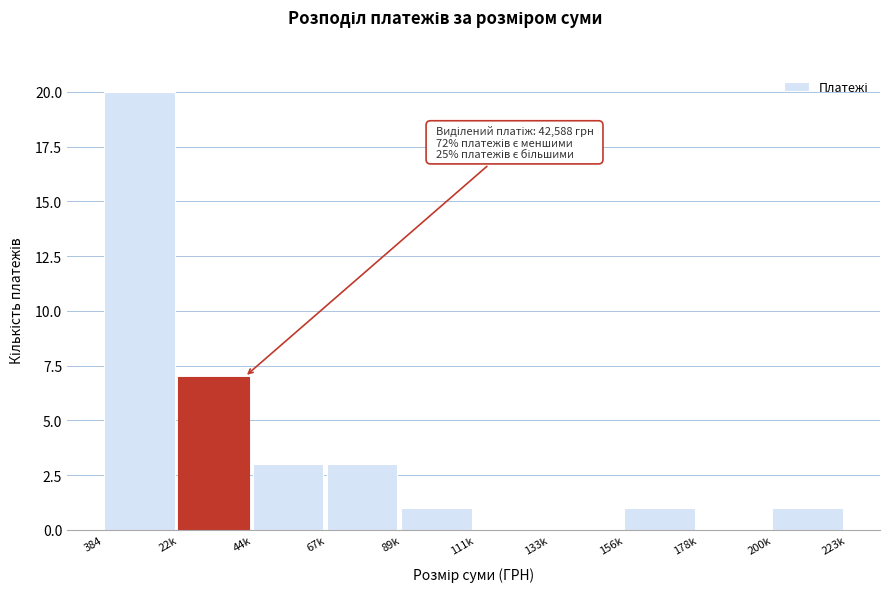

Reading left to right, list all the values displayed in this chart.

384=20	22k=7	44k=3	67k=3	89k=1	111k=0	133k=0	156k=1	178k=0	200k=1